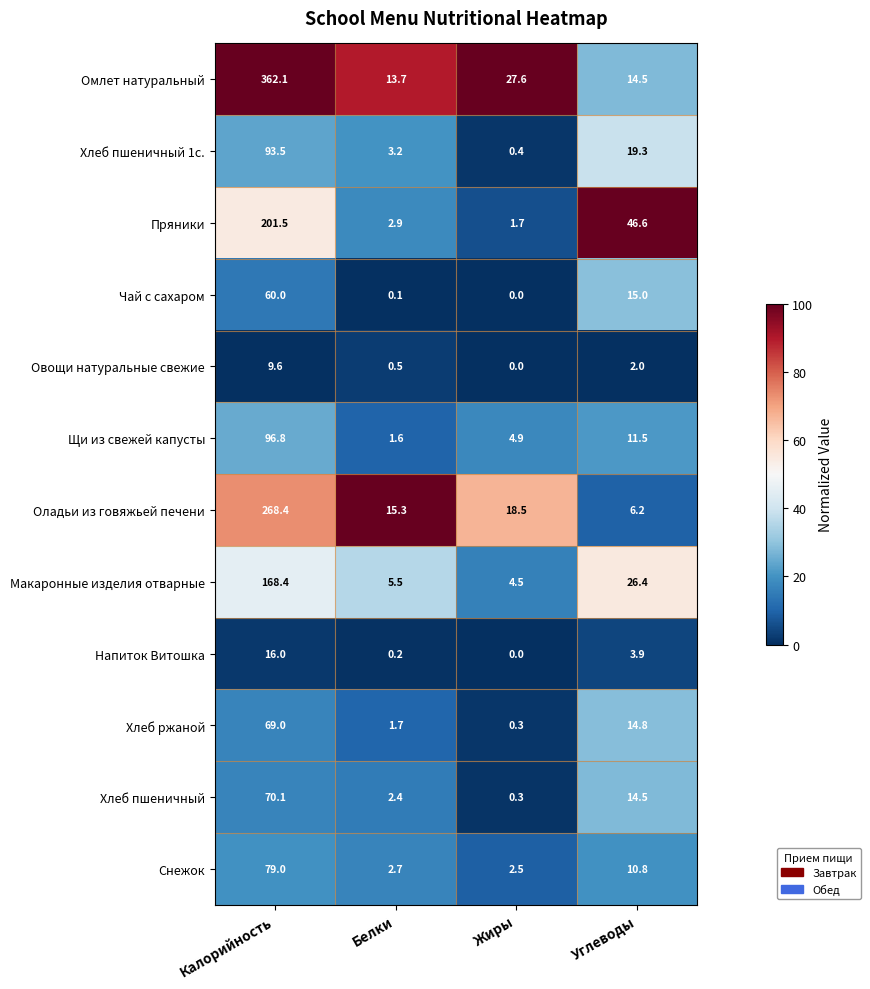

What is the sum of all Напиток Витошка values?

20.1